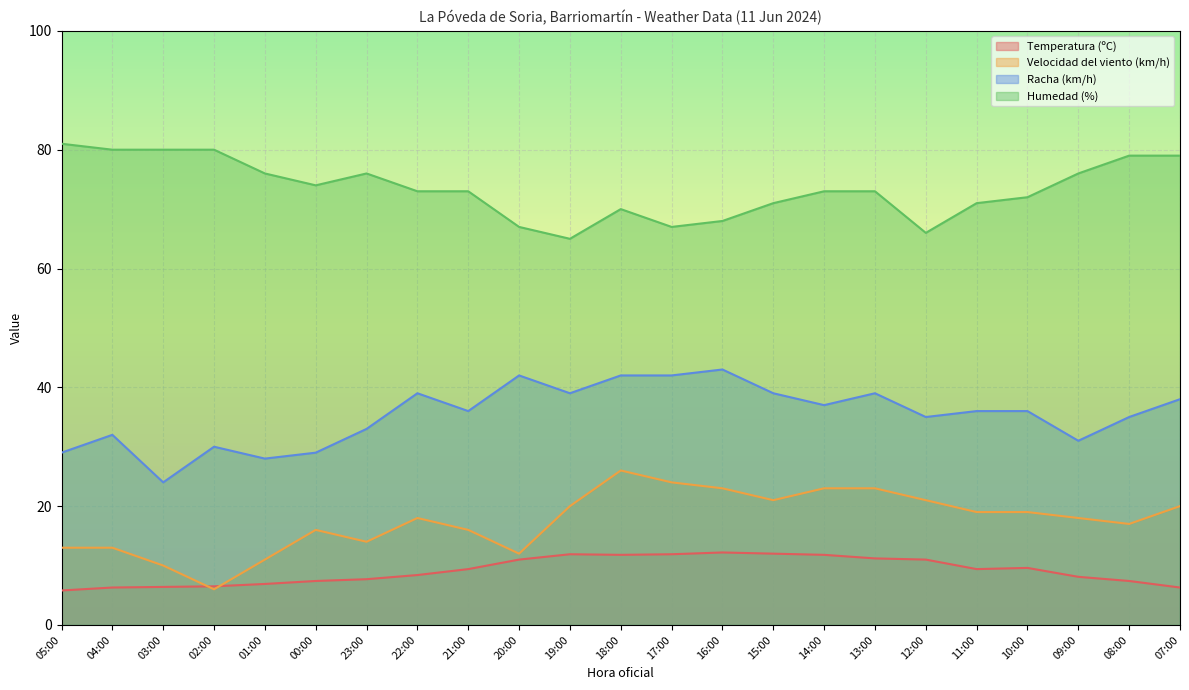

Between 19:00 and 11:00, which series saw the biggest shift?

Humedad (%)